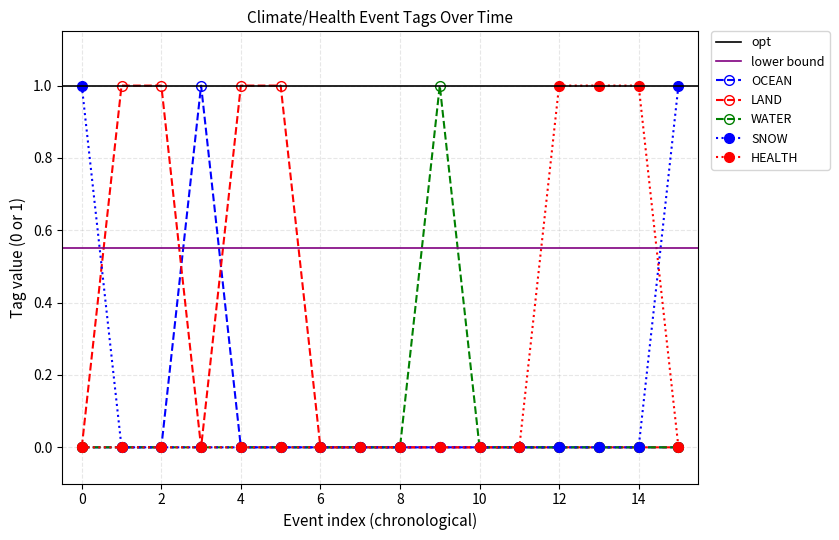

How many categories are shown in the chart?

16